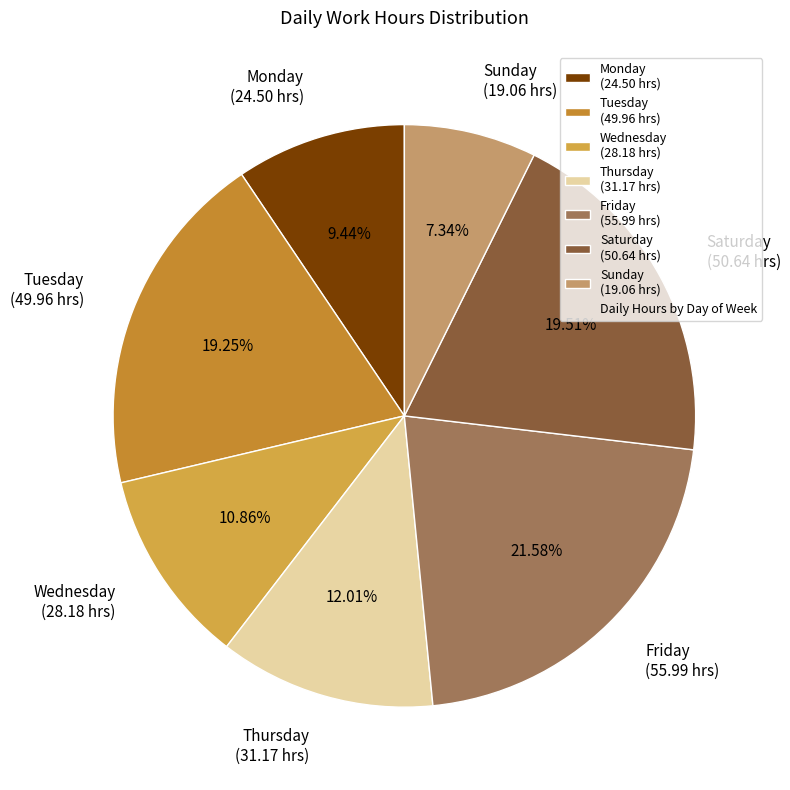

Which has a higher value, Wednesday (28.18 hrs) or Tuesday (49.96 hrs)?

Tuesday (49.96 hrs)